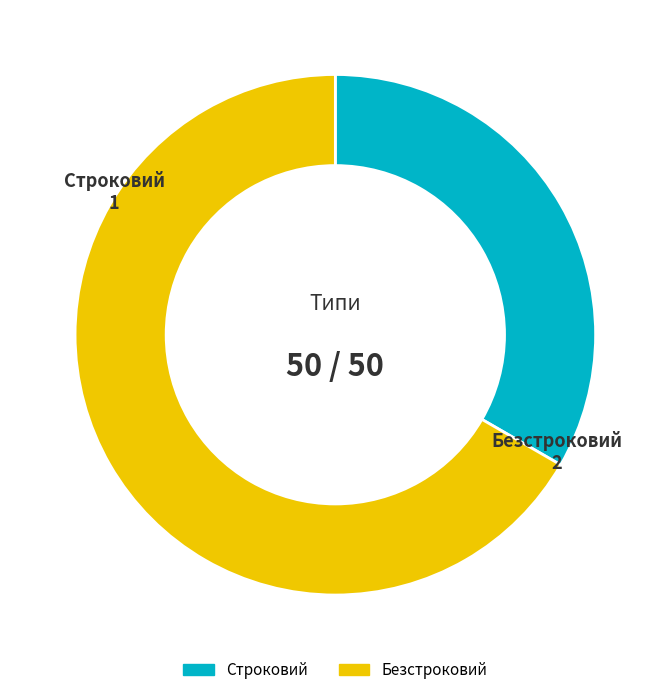

Is it true that Безстроковий is 60% of the pie?

False